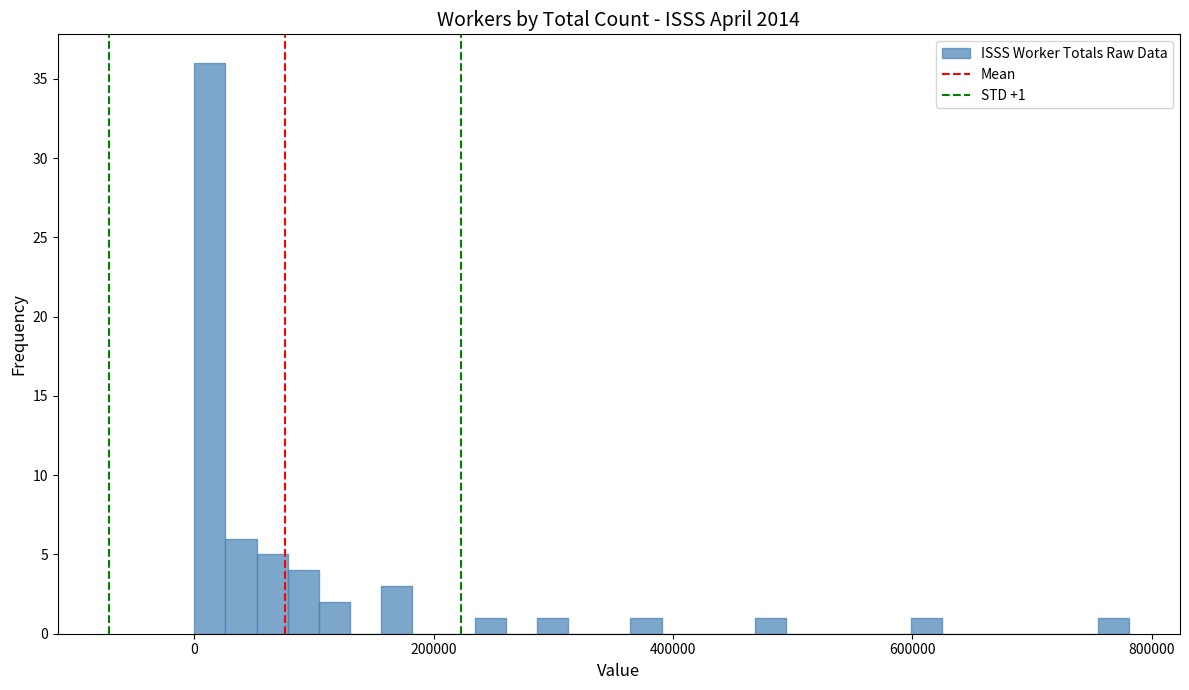

Around what value on the x-axis is the tallest bar? Give the approximate position of its centre, as read against the axis.

20000